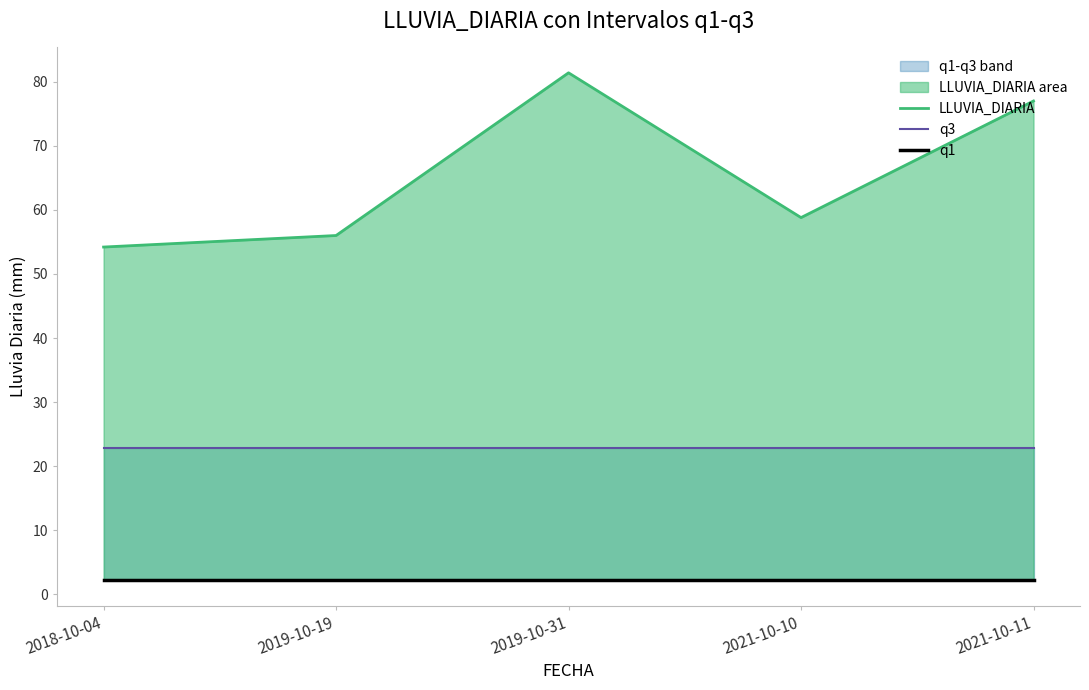

What is the difference between the LLUVIA_DIARIA values at 2019-10-19 and 2021-10-11?

21.0